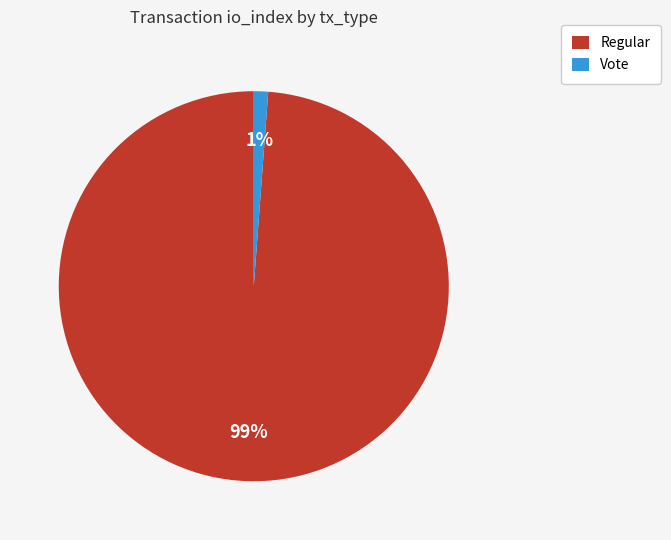

Which slice represents more than half of the pie?

Regular